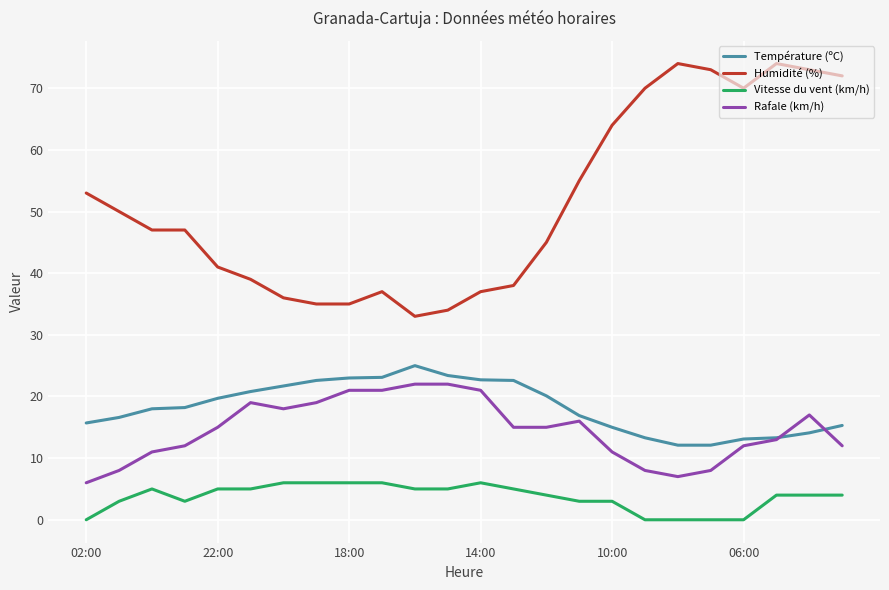

True or false: Vitesse du vent (km/h) and Température (ºC) cross at least once.

False